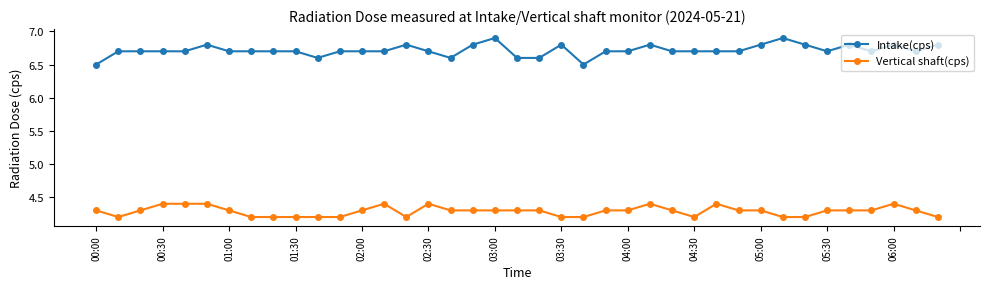

List the series in order of their peak value, highest first.

Intake(cps), Vertical shaft(cps)